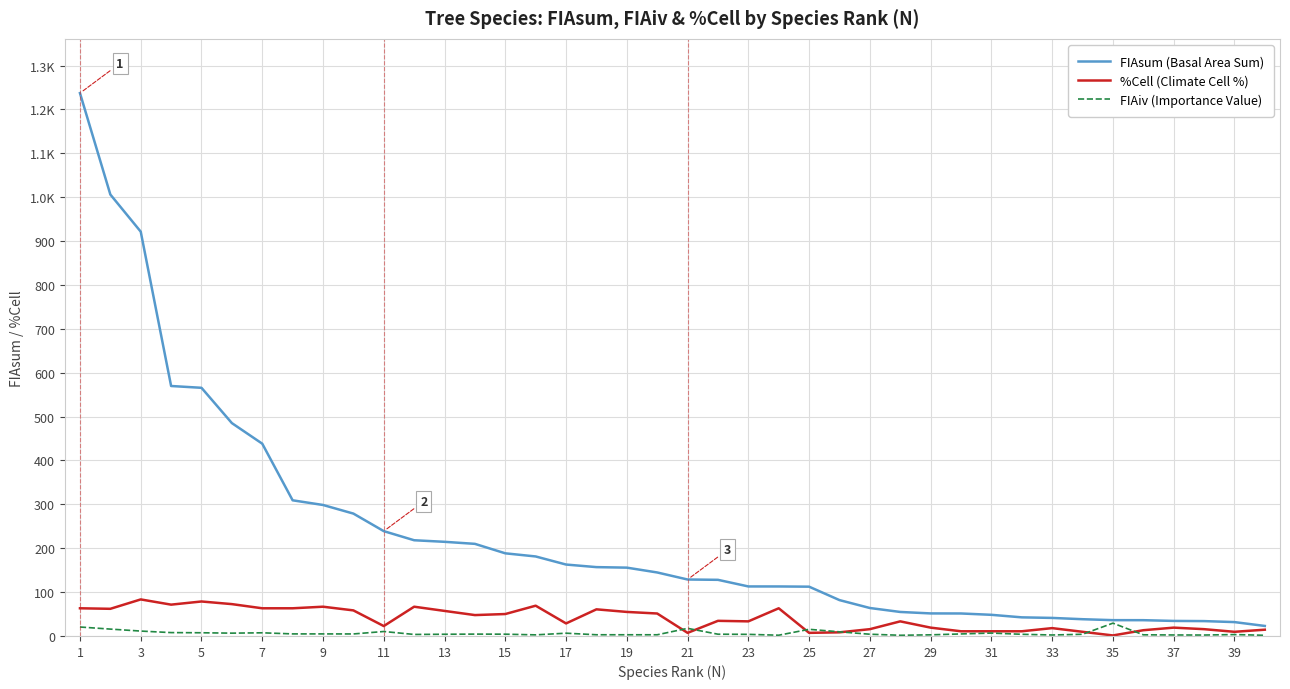

What are all the series names shown in the legend?

FIAsum (Basal Area Sum), %Cell (Climate Cell %), FIAiv (Importance Value)